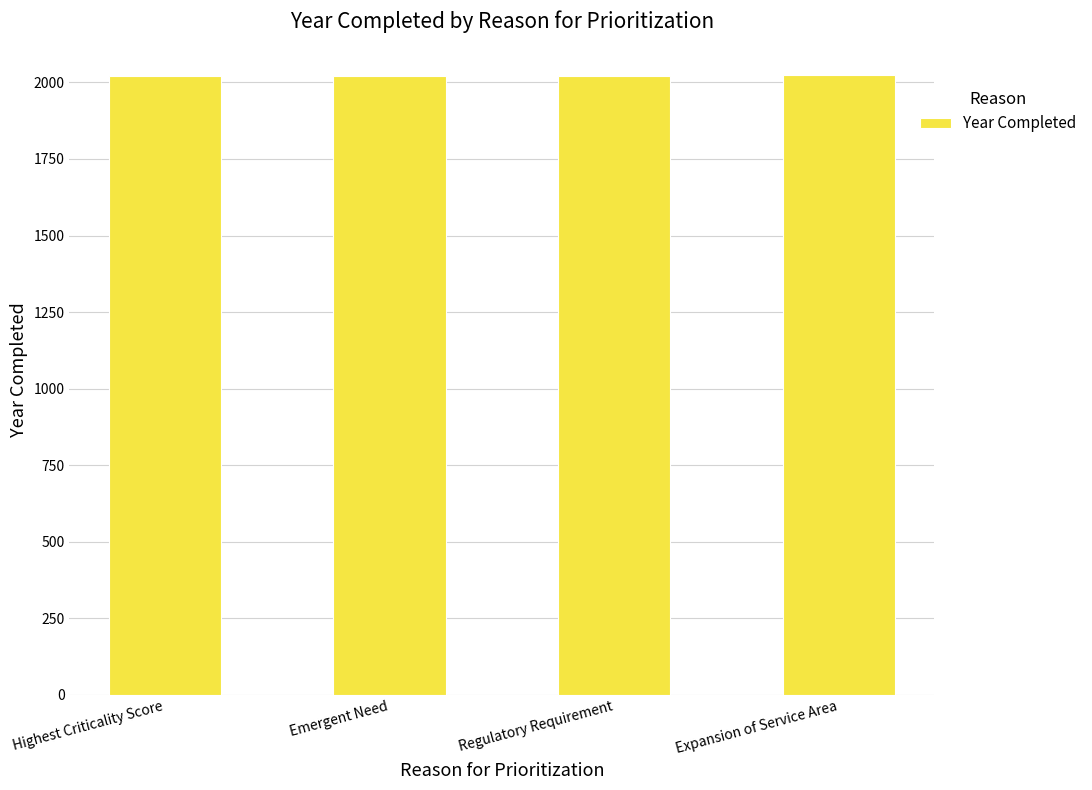

True or false: the data shows 749 at Expansion of Service Area.

False